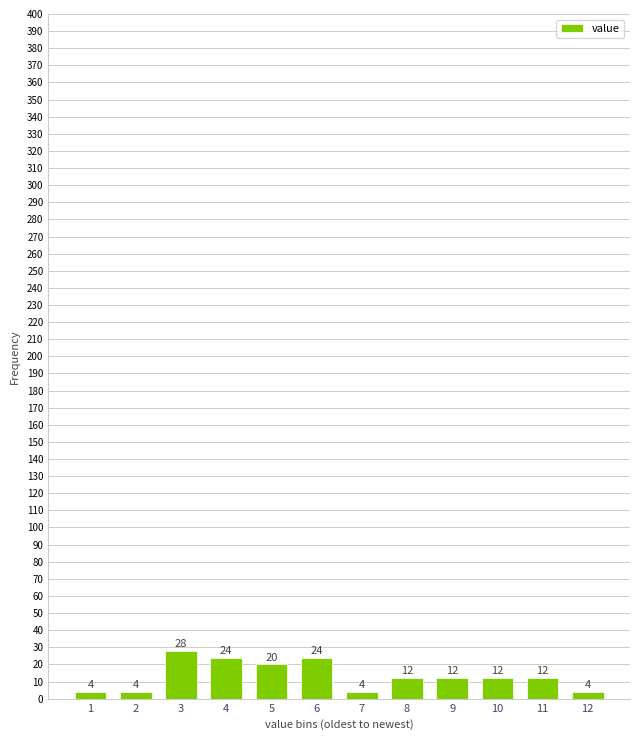

Reading left to right, transcribe all the data shown in this chart.

1=4	2=4	3=28	4=24	5=20	6=24	7=4	8=12	9=12	10=12	11=12	12=4